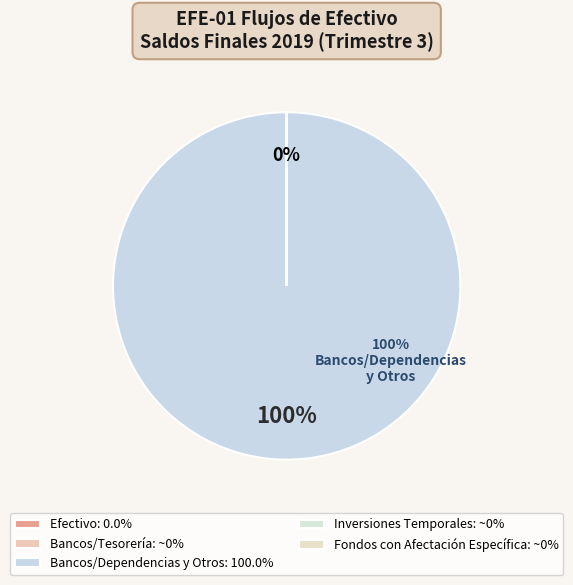

Is it true that Inversiones Temporales is 11% of the pie?

False